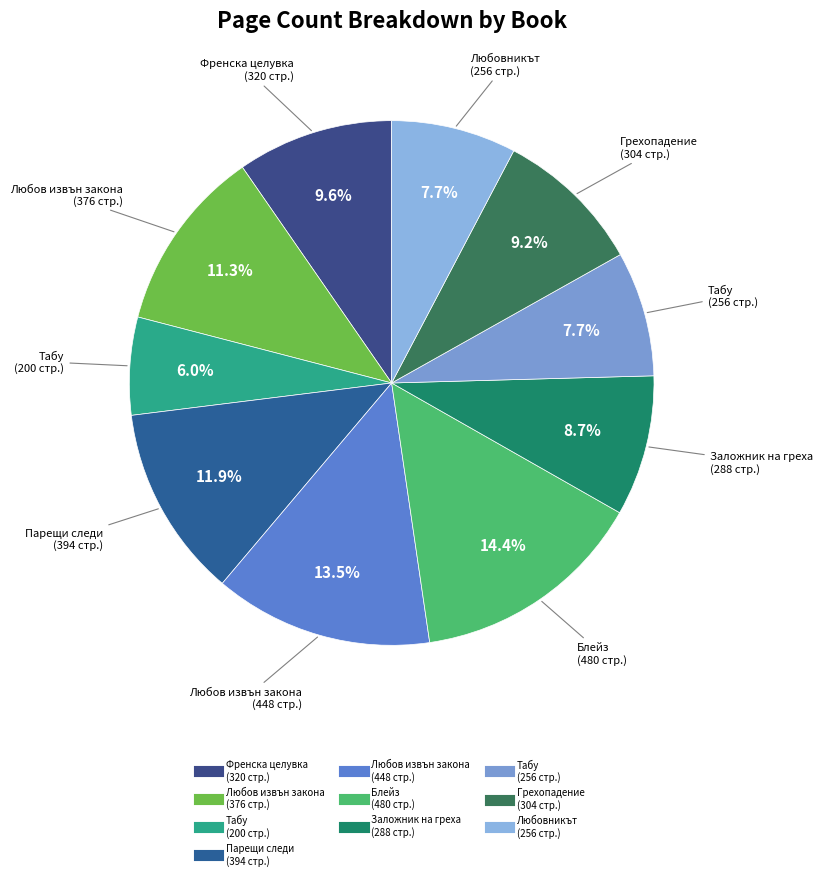

What is the largest slice in the pie chart?

Блейз
(14192)